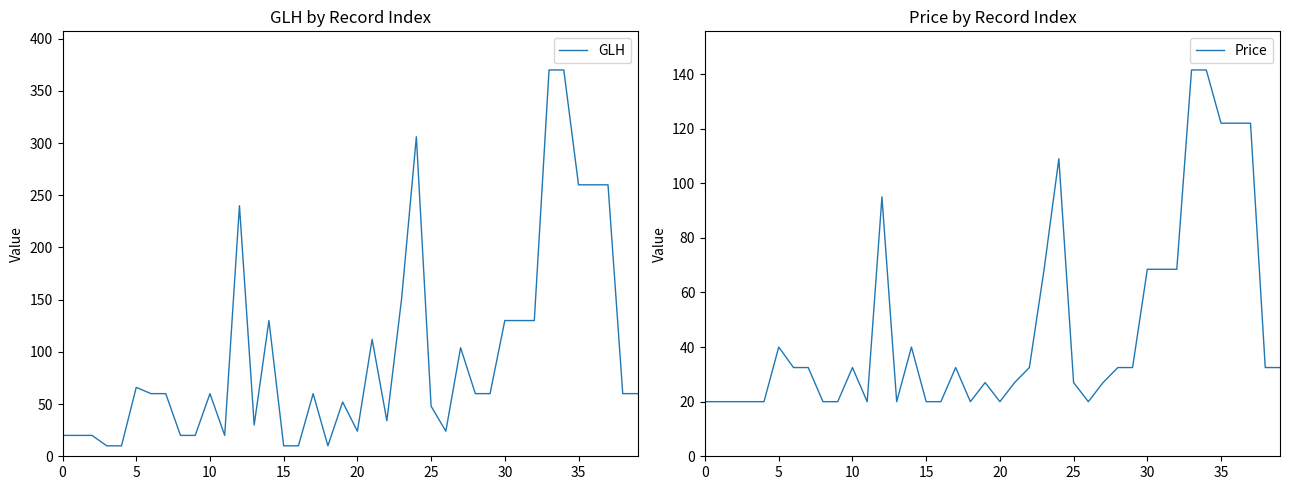

Between 20 and 38, which is larger?

38